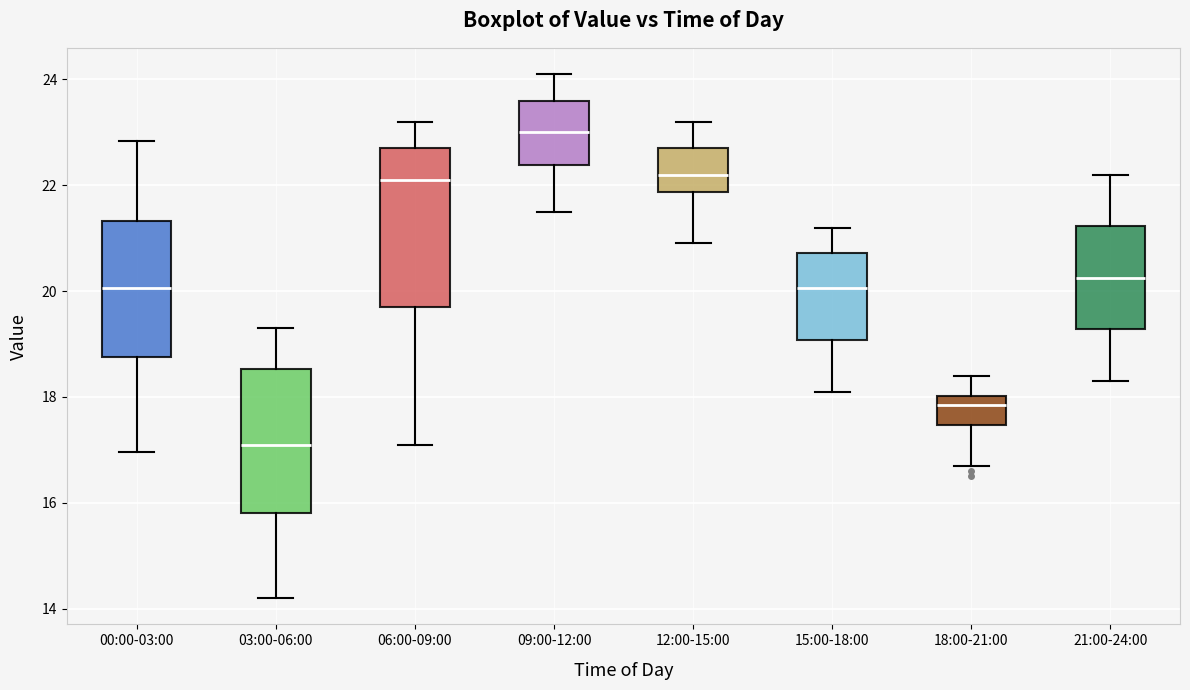

Reading left to right, transcribe this box plot: for each box, give where its median line is, the range the box spans, and where its two whiskers end, as read against the y-axis. The values are not printed on the chart, so give them approximately, as read against the axis.

00:00-03:00: median 20.0, box 18.8 to 21.4, whiskers 17.0 to 22.8
03:00-06:00: median 17.2, box 15.8 to 18.6, whiskers 14.2 to 19.4
06:00-09:00: median 22.2, box 19.8 to 22.8, whiskers 17.2 to 23.2
09:00-12:00: median 23.0, box 22.4 to 23.6, whiskers 21.6 to 24.2
12:00-15:00: median 22.2, box 21.8 to 22.8, whiskers 21.0 to 23.2
15:00-18:00: median 20.0, box 19.0 to 20.8, whiskers 18.2 to 21.2
18:00-21:00: median 17.8, box 17.4 to 18.0, whiskers 16.8 to 18.4
21:00-24:00: median 20.2, box 19.2 to 21.2, whiskers 18.4 to 22.2